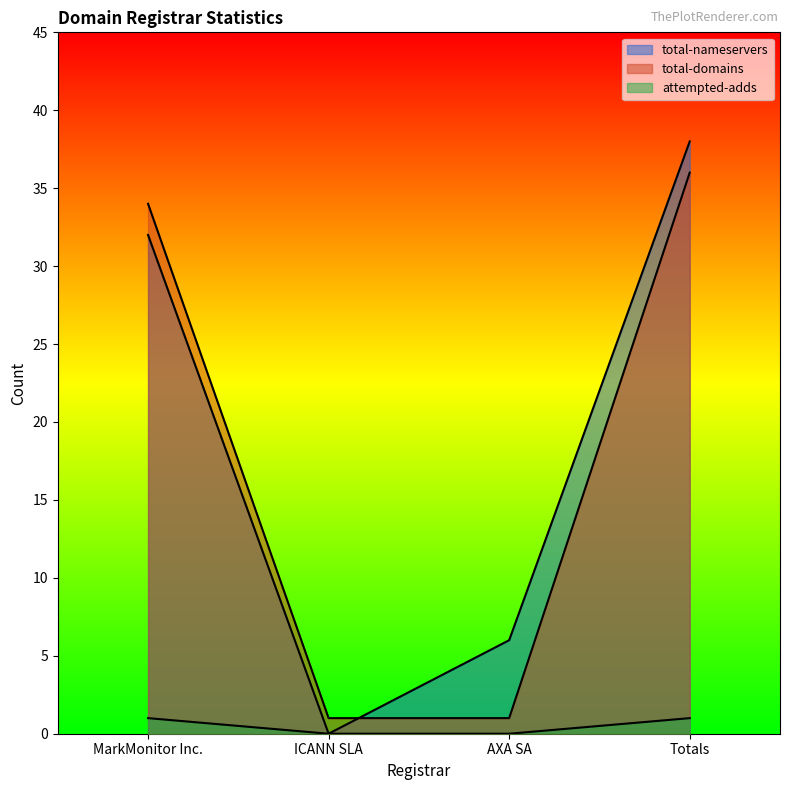

Which label corresponds to the largest value in the chart?

Totals